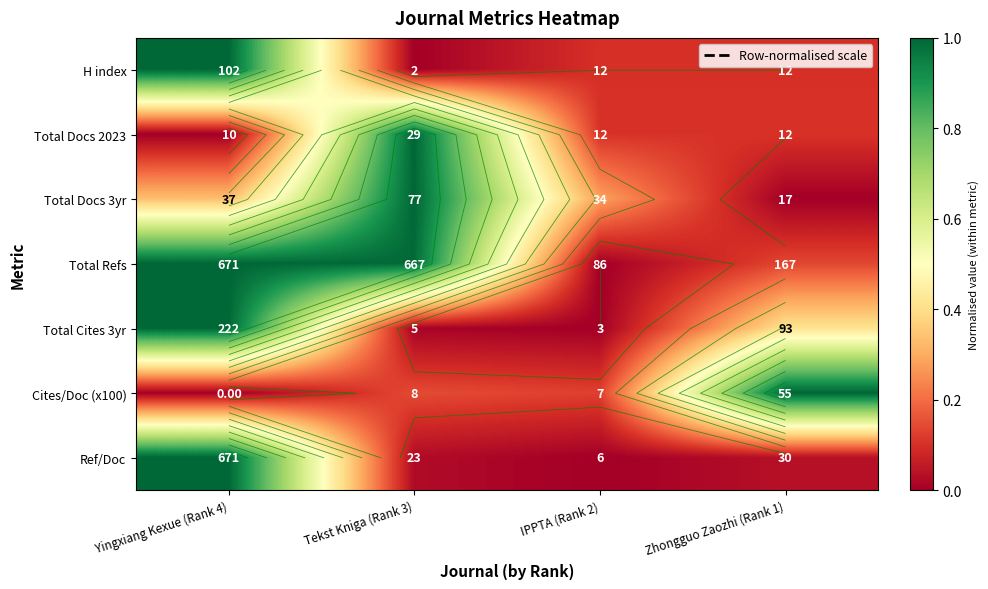

At which label does H index reach its minimum?

Tekst Kniga (Rank 3)